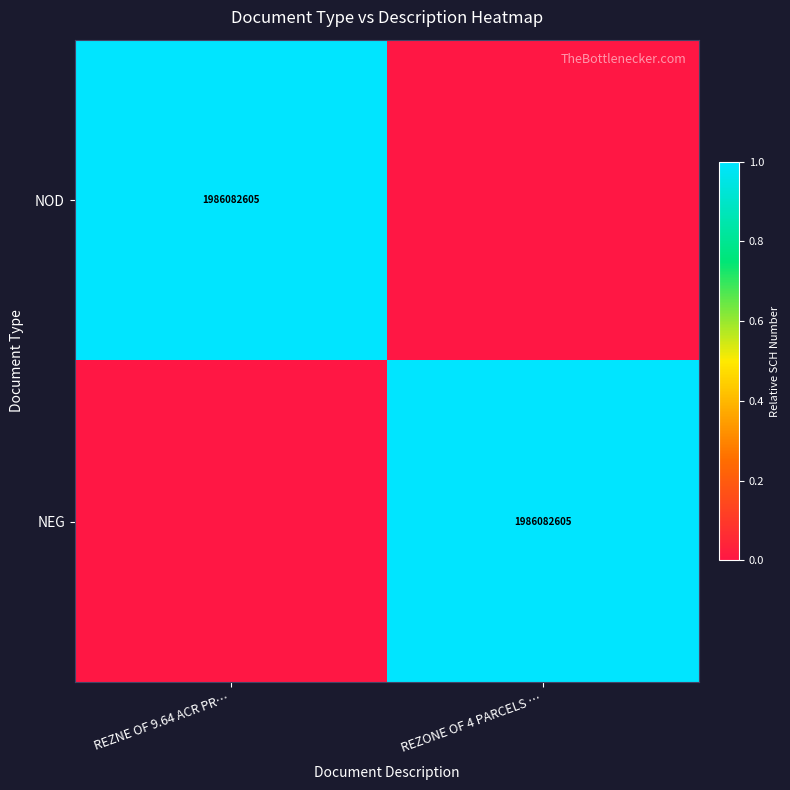

The NOD series shows 587393130 at REZNE OF 9.64 ACR PR…. True or false?

False